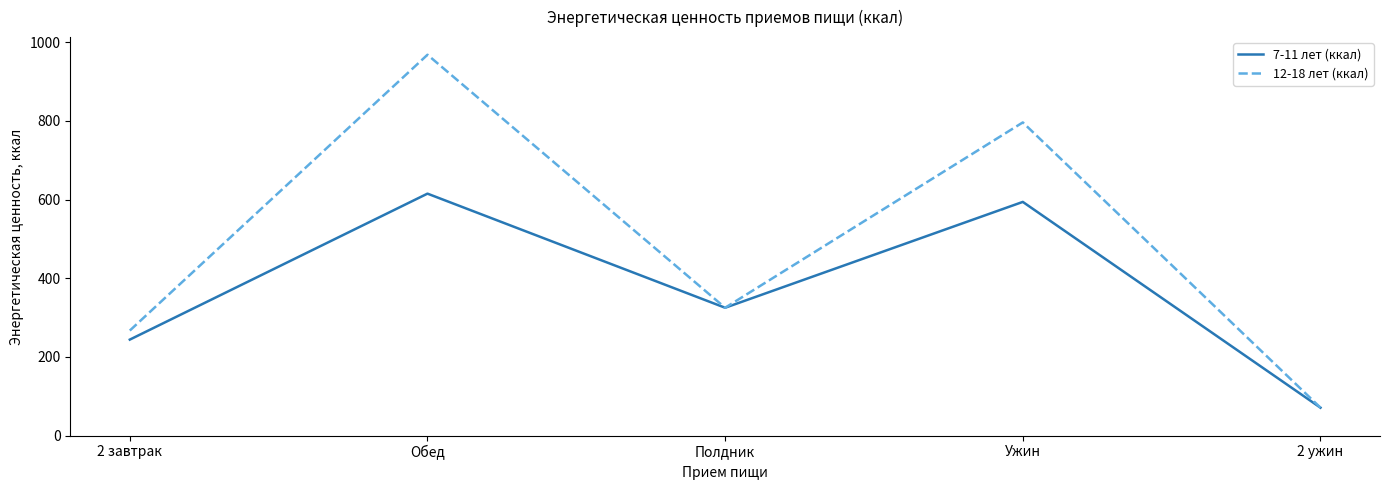

How many lines are shown in the chart?

2